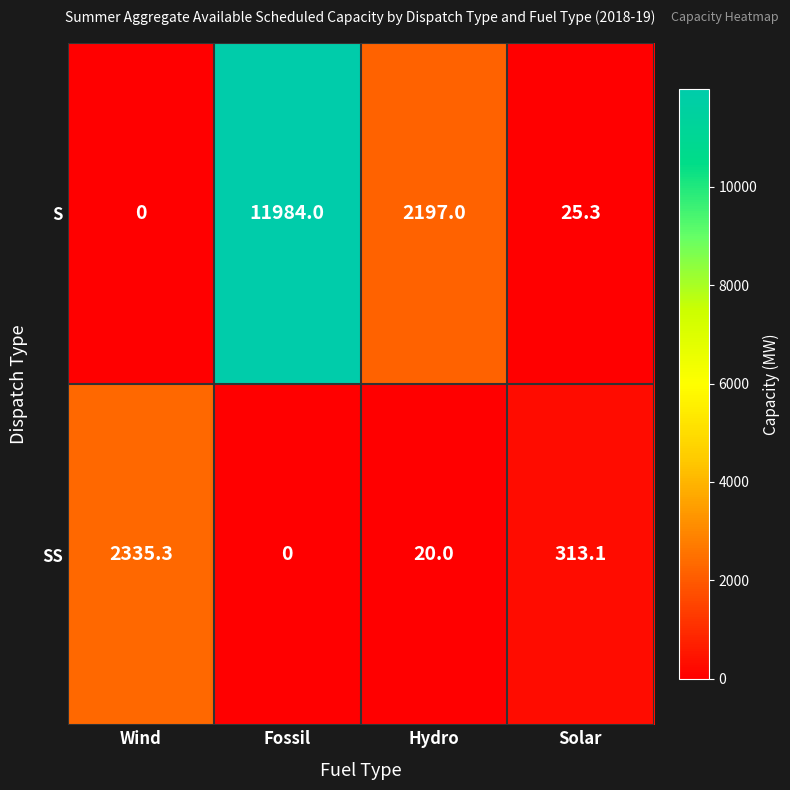

Reading left to right, extract all data points from this chart.

S: Wind=0.0	Fossil=11984.0	Hydro=2197.0	Solar=25.3
SS: Wind=2335.3	Fossil=0.0	Hydro=20.0	Solar=313.1